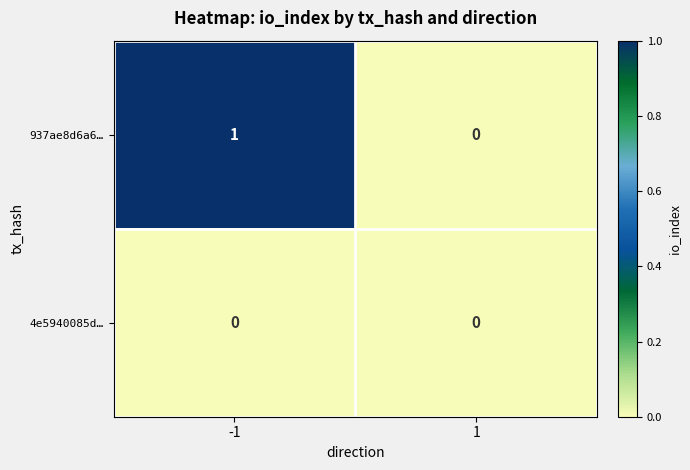

List the series in order of their peak value, highest first.

937ae8d6a6…, 4e5940085d…